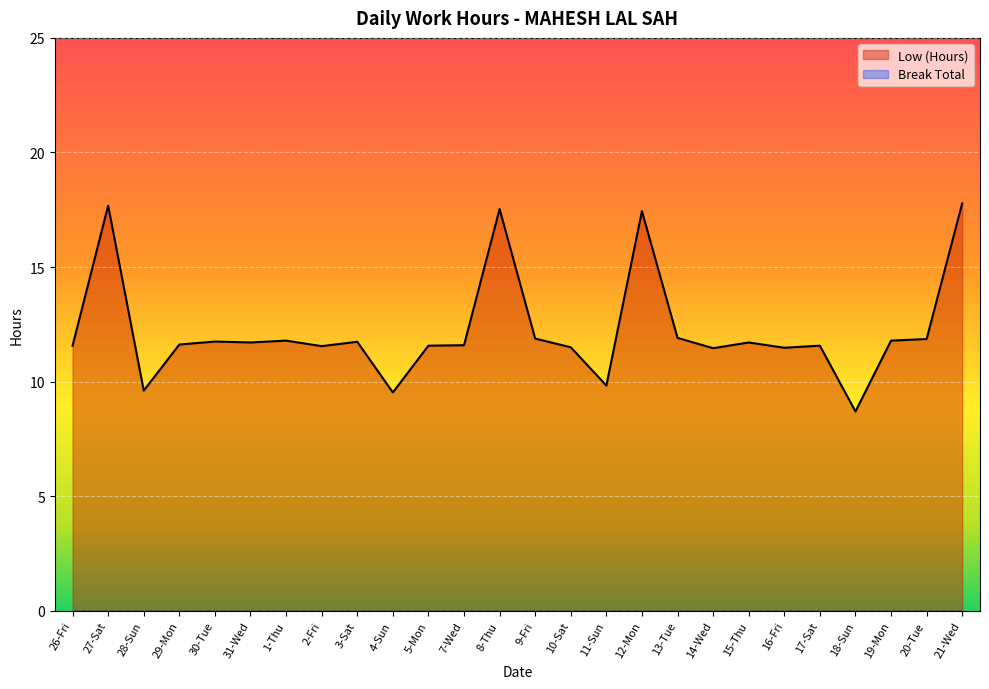

What is the label of the 12th point from the left?

7-Wed